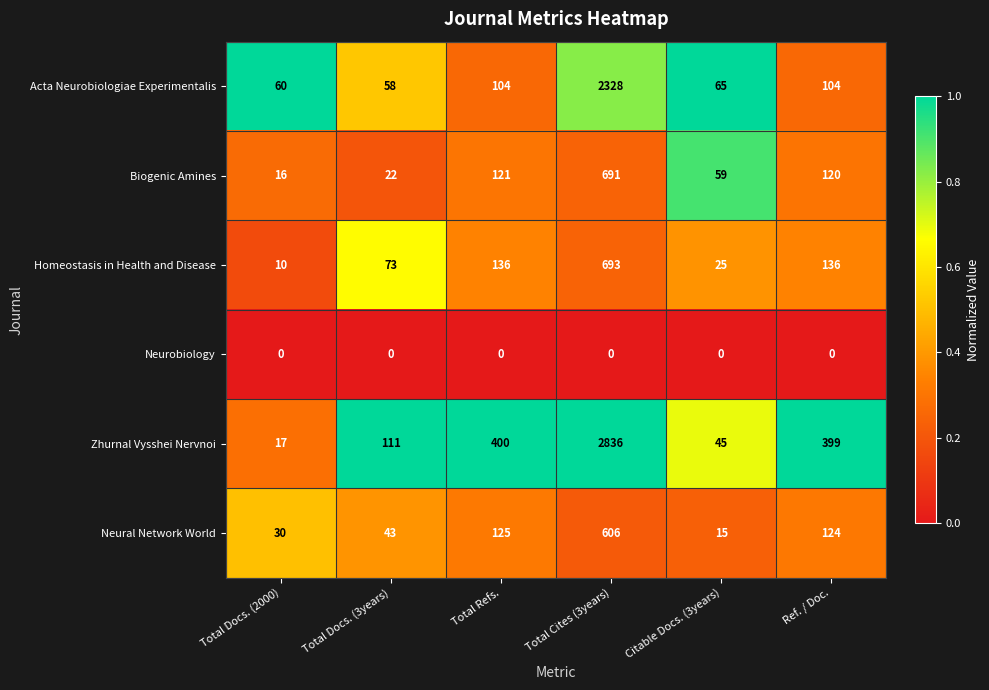

True or false: Acta Neurobiologiae Experimentalis has a value of 65 at Citable Docs. (3years).

True